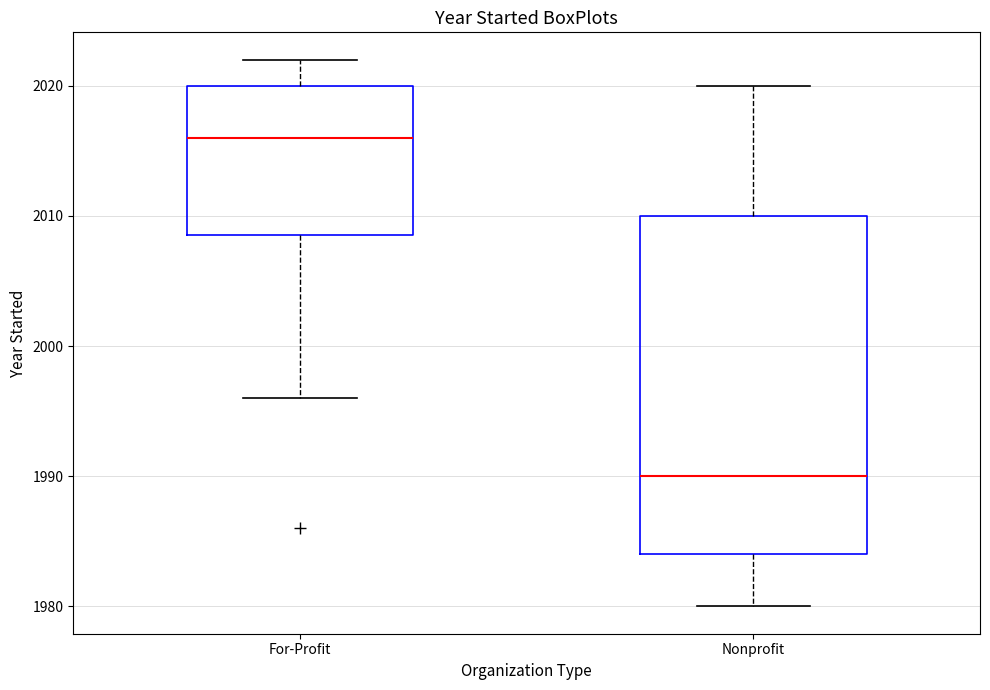

Which box is the tallest, from its lower edge to its upper edge?

Nonprofit